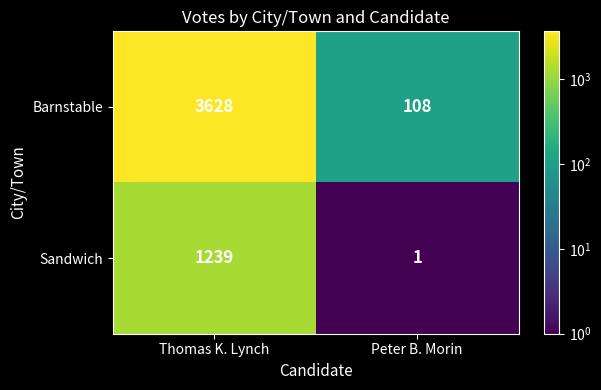

Which series changed the most between Thomas K. Lynch and Peter B. Morin?

Barnstable